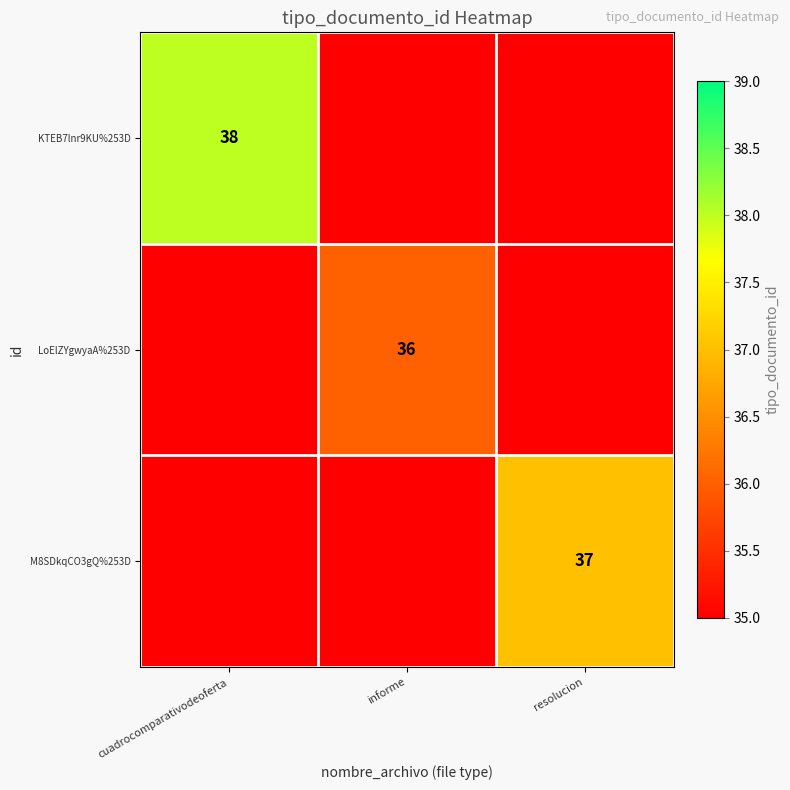

True or false: LoElZYgwyaA%253D has a value of 36 at informe.

True